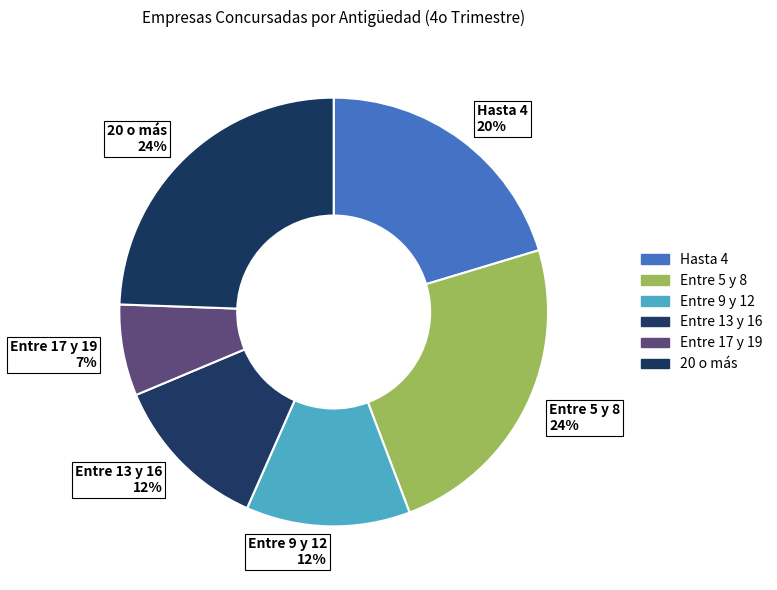

To the nearest percent, what portion does Entre 13 y 16 represent?

12%